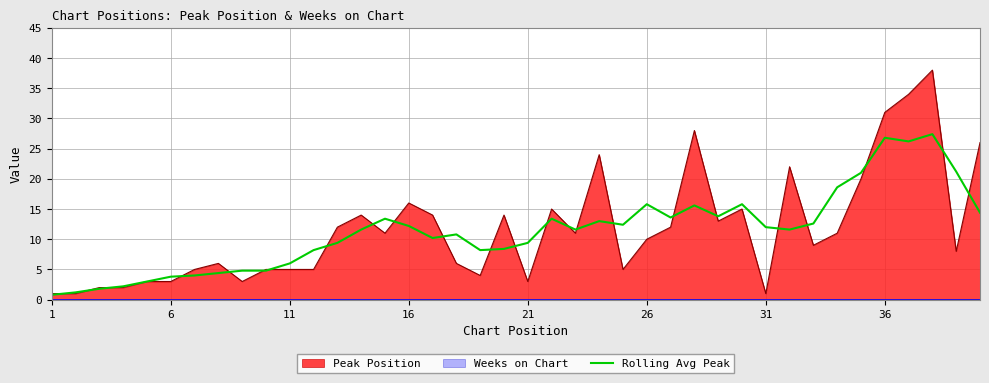

What is the minimum value for Peak Position?

1.0